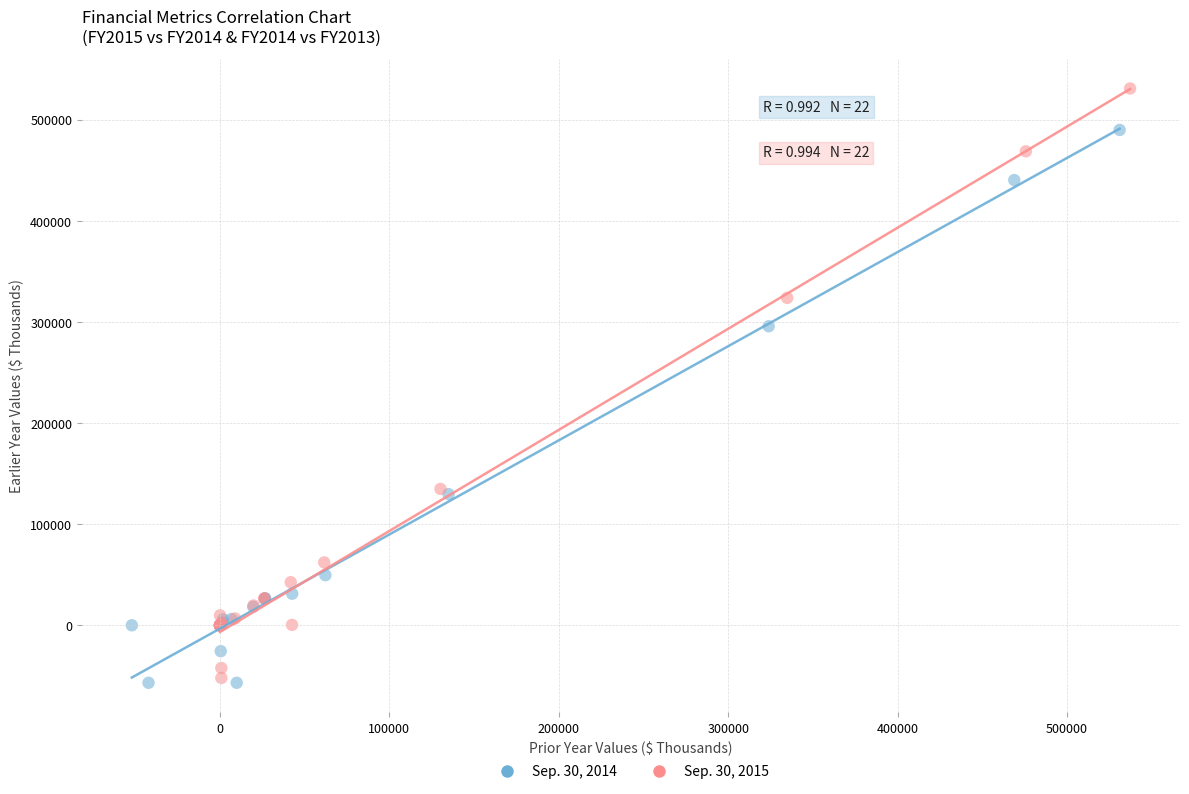

Which series reaches the maximum Y coordinate?

Sep. 30, 2015